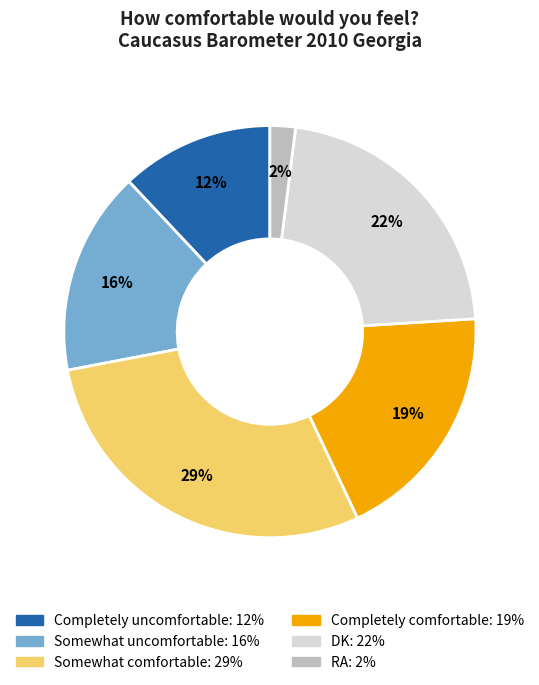

Approximately how many times larger is the value at Completely uncomfortable compared to DK?

0.5